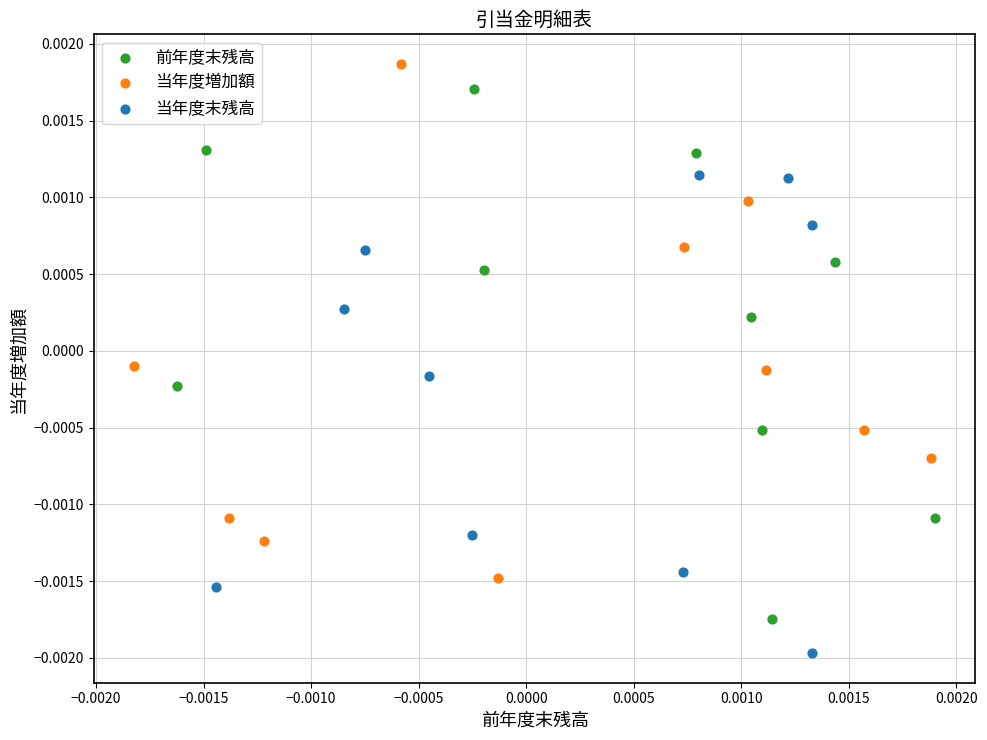

Which series contains the lowest Y value?

当年度末残高